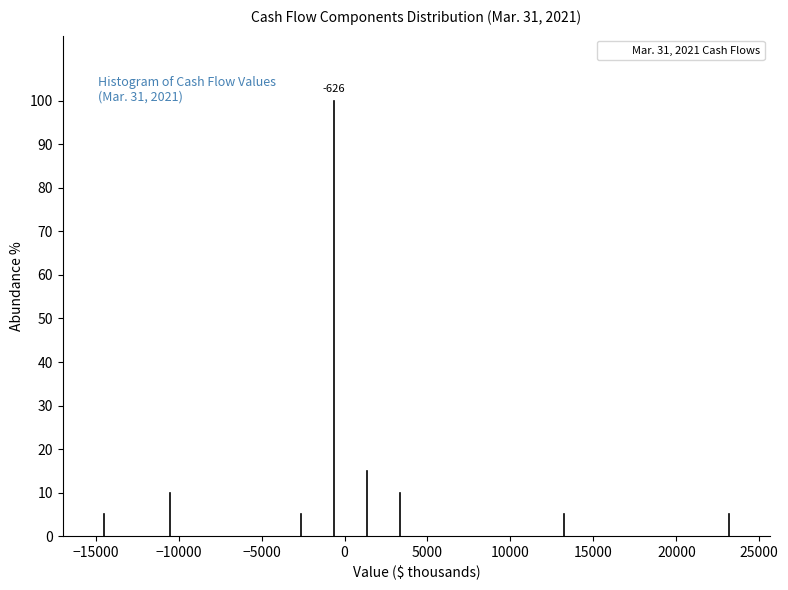

Read against the x-axis, roughly where is the centre of the tallest bar?

-500